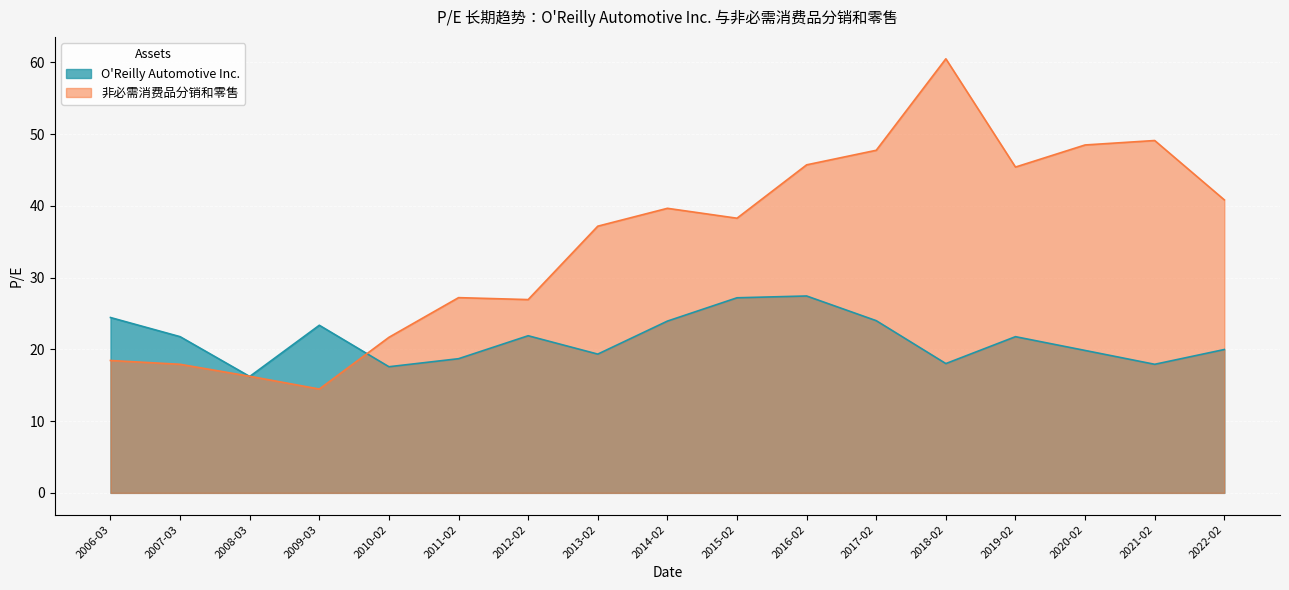

In O'Reilly Automotive Inc., how many points are higher than both neighbors (excluding endpoints)?

4